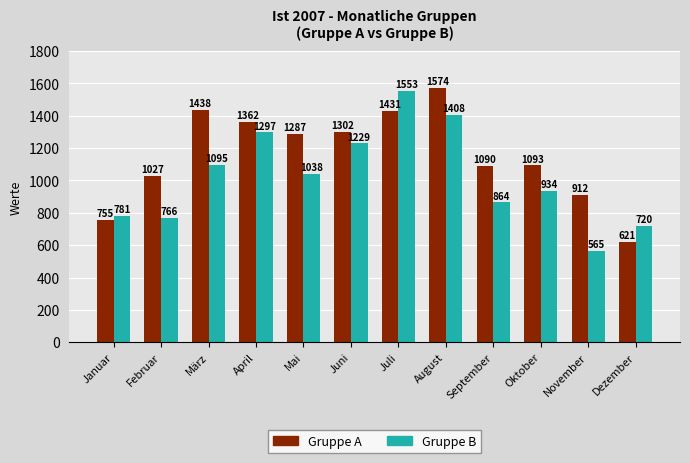

List the labels in order of Gruppe B value, largest first.

Juli, August, April, Juni, März, Mai, Oktober, September, Januar, Februar, Dezember, November